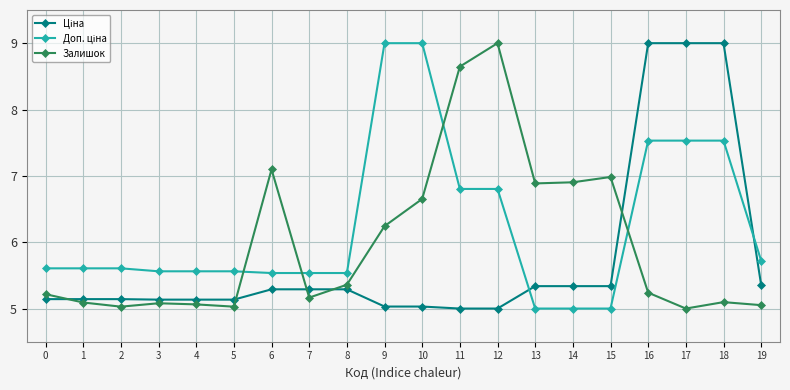

Which series changed the most between 4 and 12?

Залишок